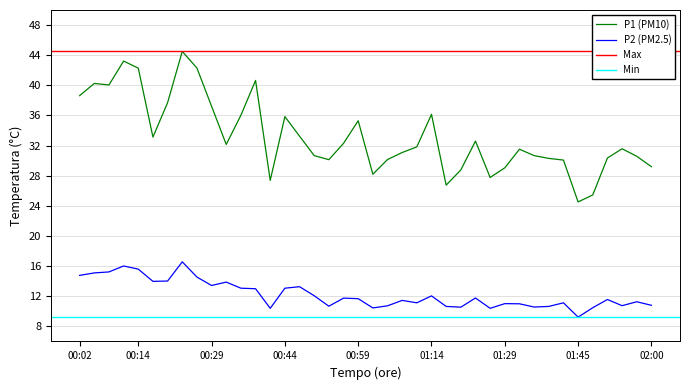

What is the sum of the P1 values at 00:02 and 00:56?

70.9